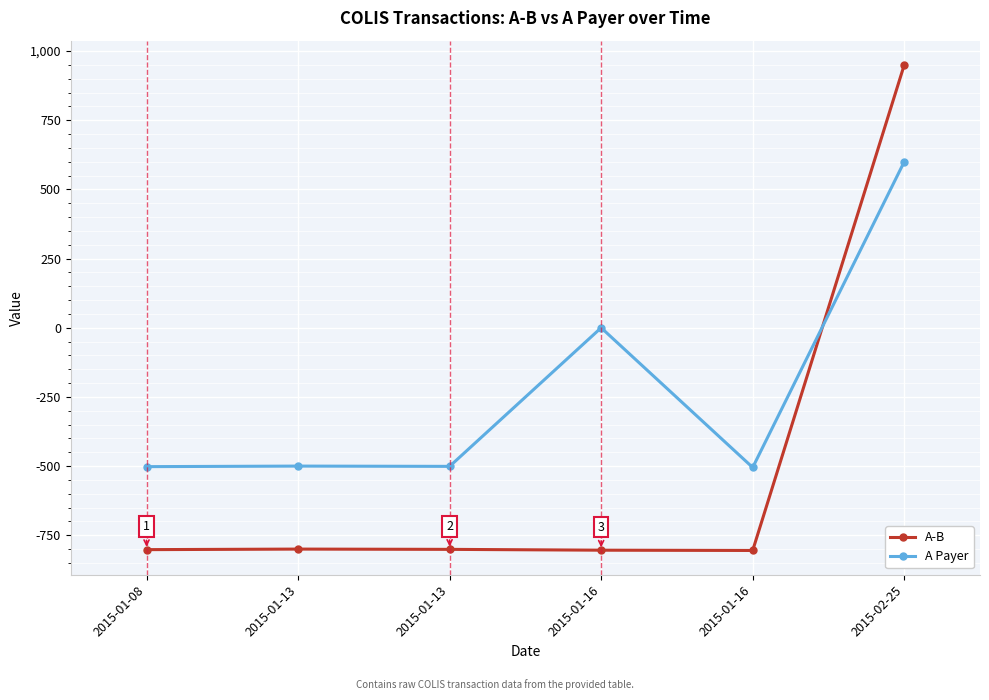

What is the difference between the A Payer values at 2015-01-16 and 2015-01-16?

505